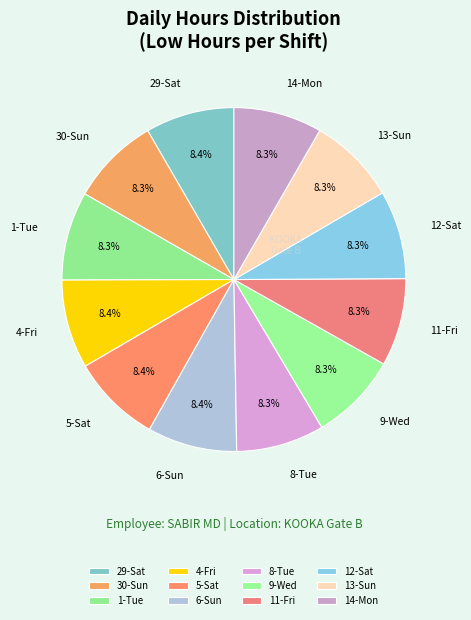

How many segments does this pie chart have?

12